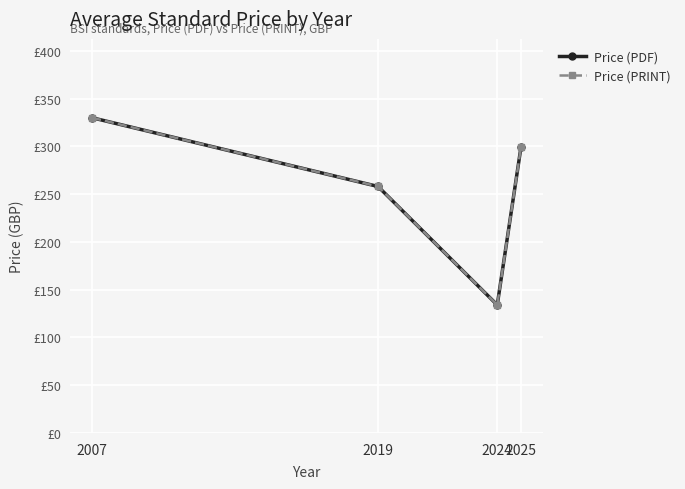

Which series has the largest total across all categories?

Price (PDF)